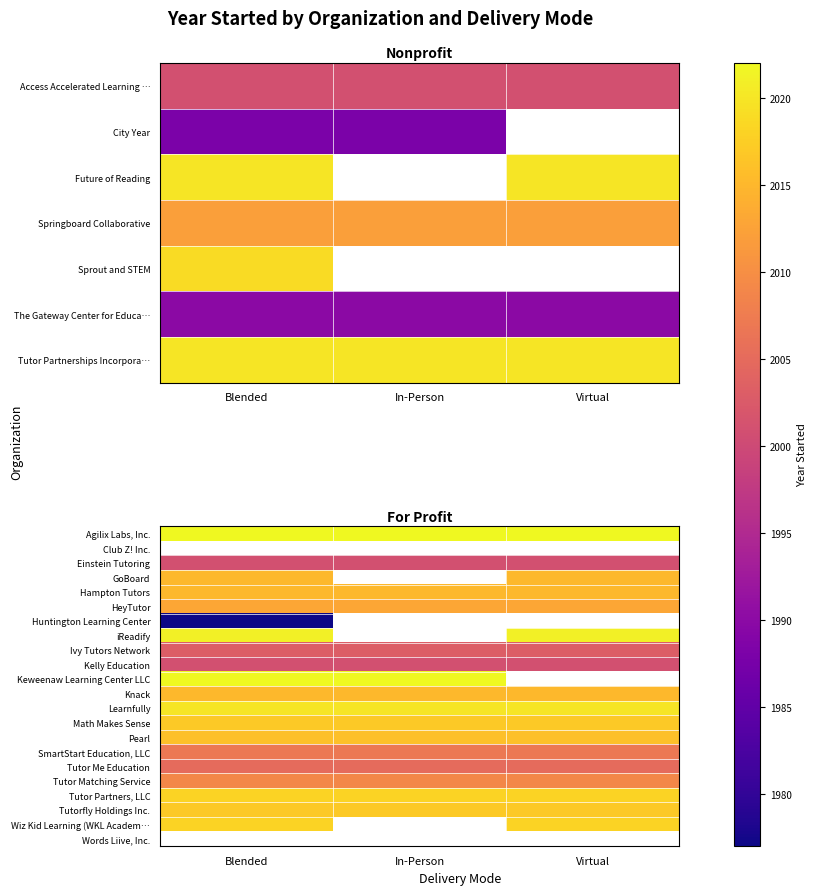

What is the smallest value displayed?

1977.0